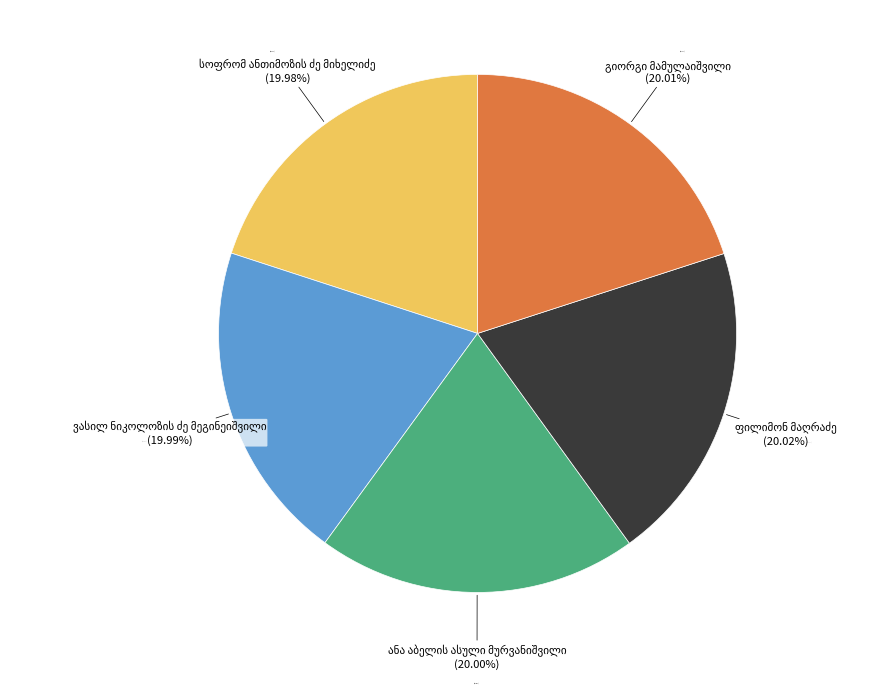

True or false: ვასილ ნიკოლოზის ძე მეგინეიშვილი accounts for 32% of the total.

False